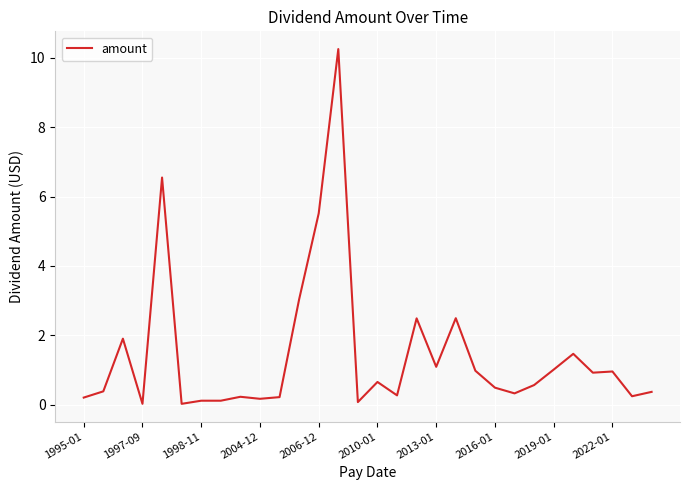

What is the greatest value displayed?

10.3